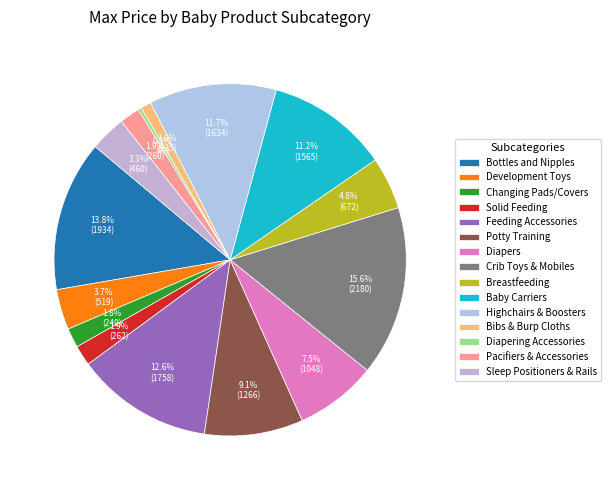

Count the number of slices in the pie.

15